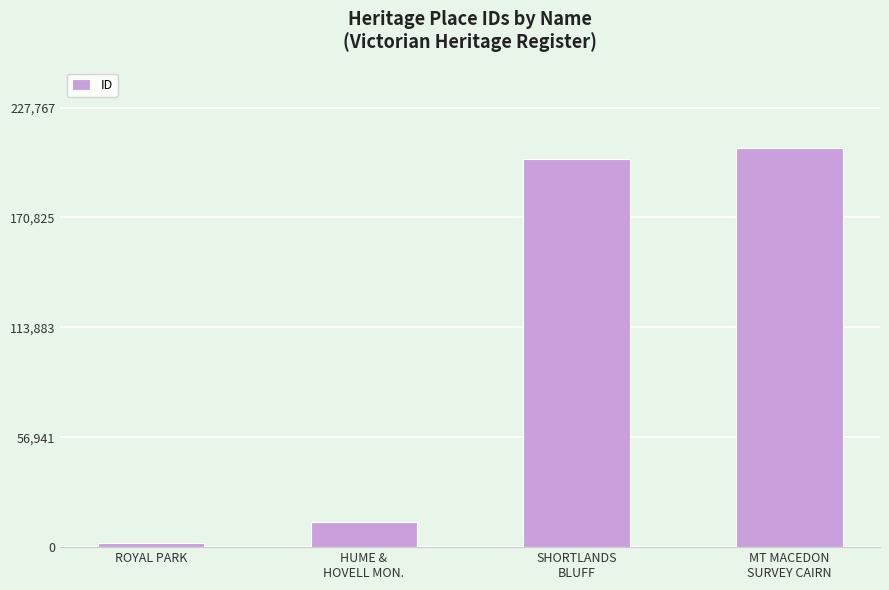

Where is the data nearest to the value 104507?

HUME &
HOVELL MON.